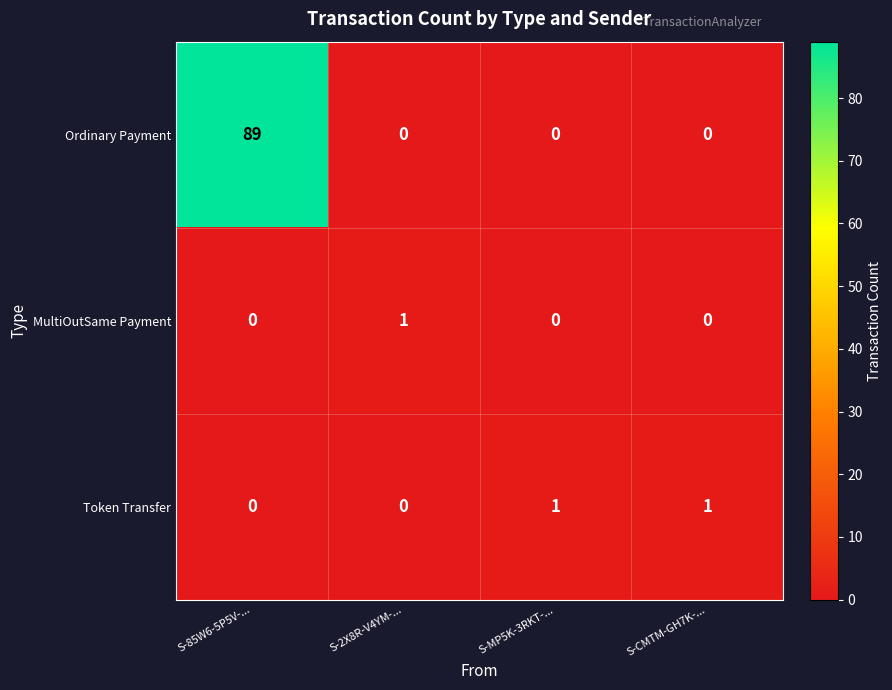

What is the spread (max minus min) of values at S-85W6-5P5V-...?

89